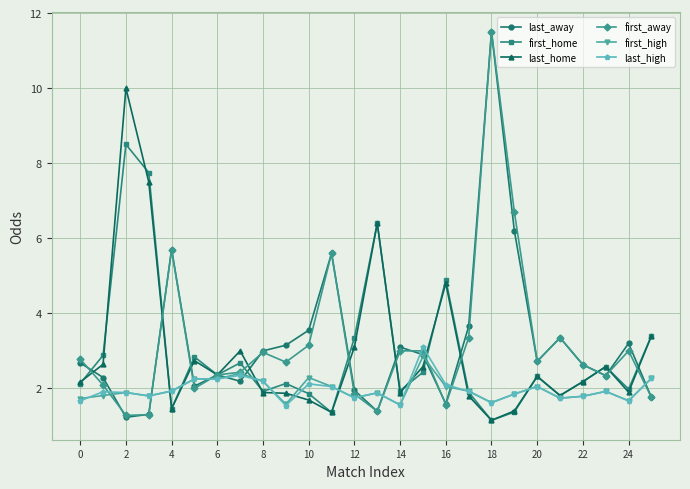

What is the greatest value displayed?

11.5